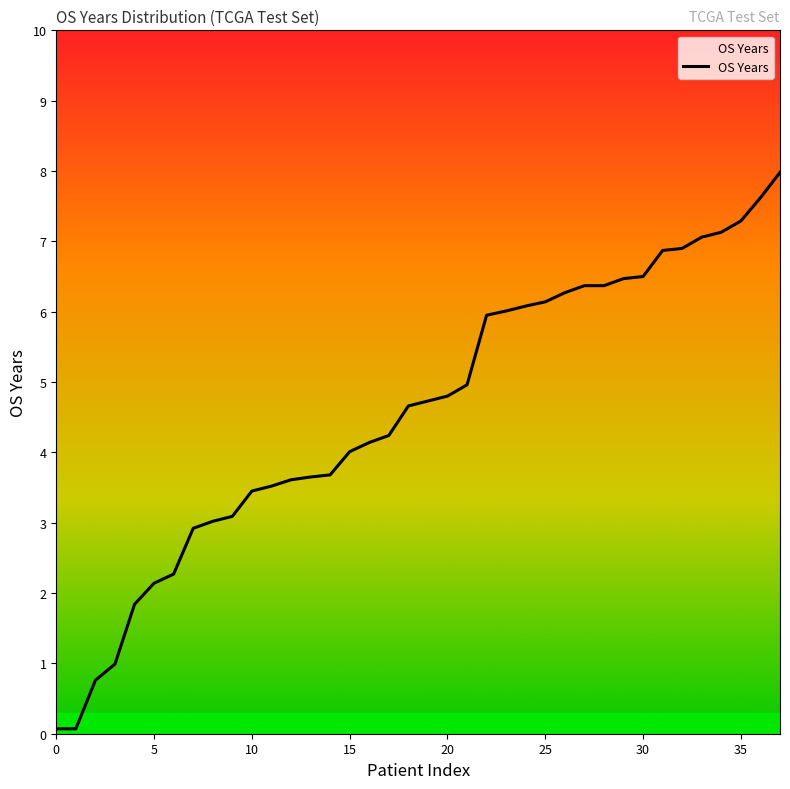

How many series are shown in this chart?

1